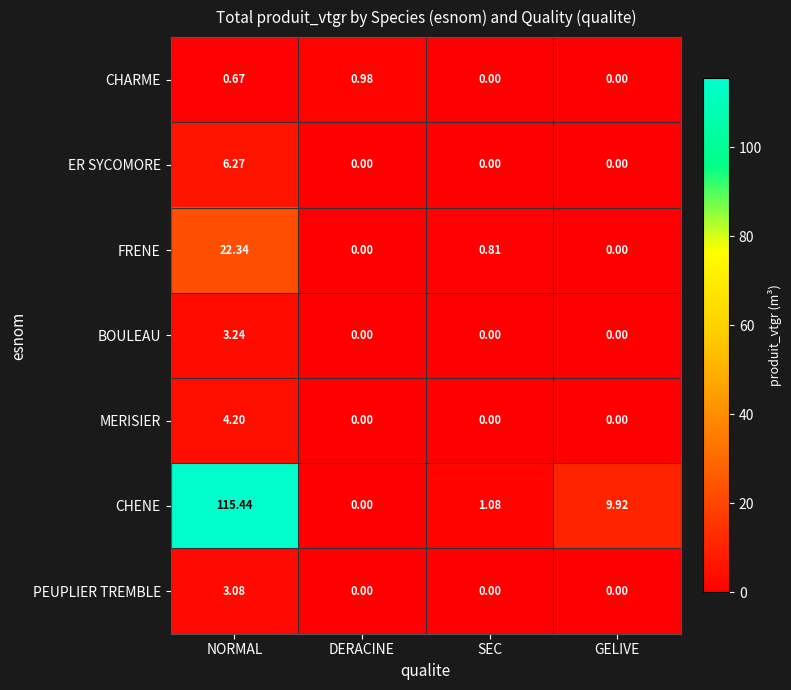

Rank the series by their maximum value, from lowest to highest.

CHARME, PEUPLIER TREMBLE, BOULEAU, MERISIER, ER SYCOMORE, FRENE, CHENE